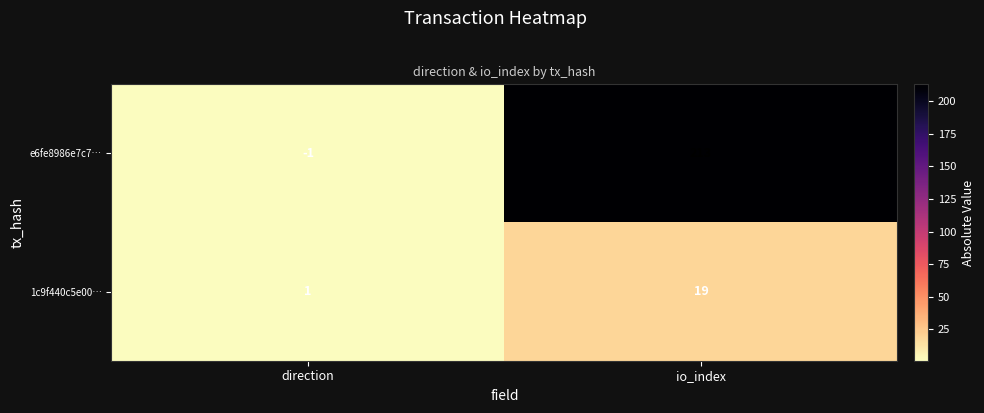

Rank the series by their maximum value, from lowest to highest.

1c9f440c5e00…, e6fe8986e7c7…